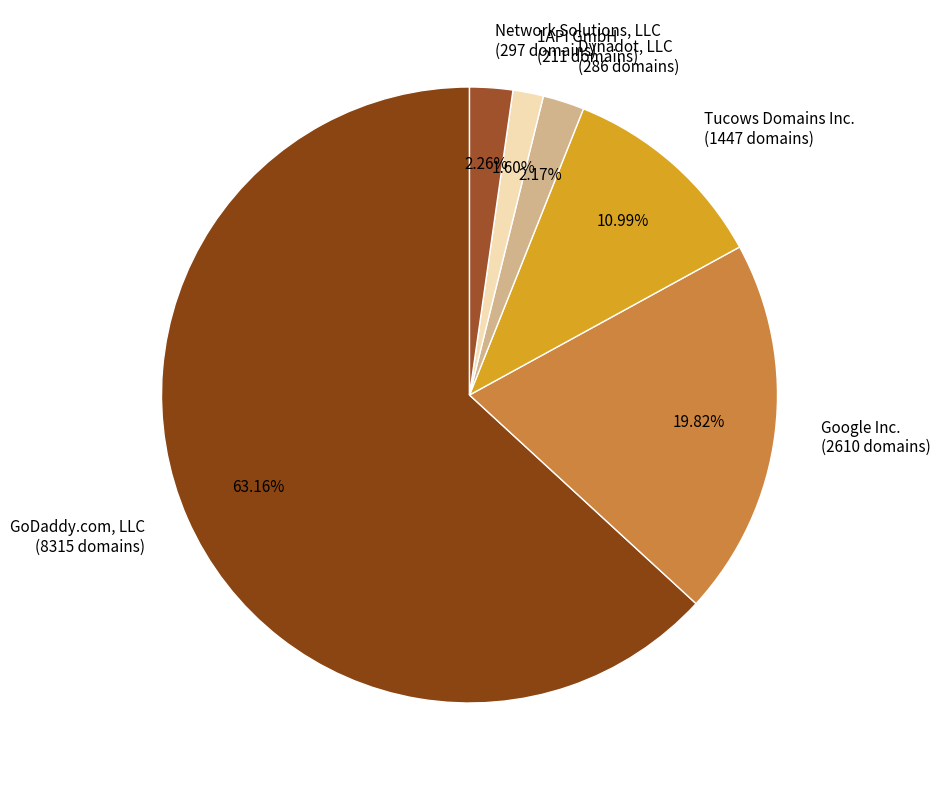

Approximately how many times larger is the value at Google Inc. (2610 domains) compared to Dynadot, LLC (286 domains)?

9.1